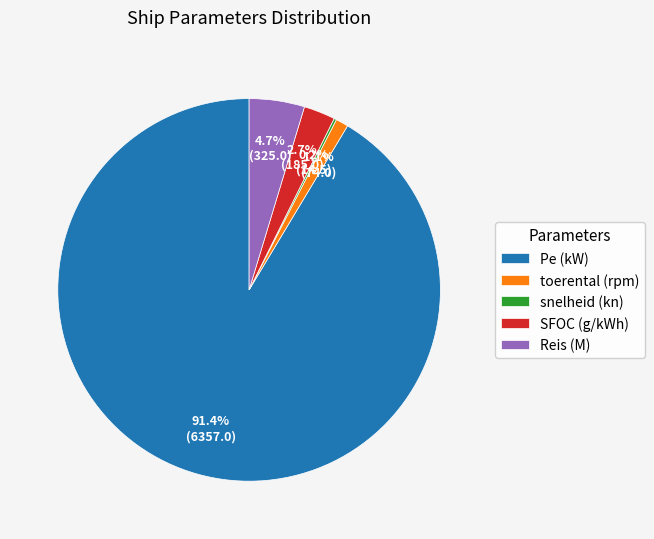

Is the sum of SFOC (g/kWh) and toerental (rpm) greater than half?

No